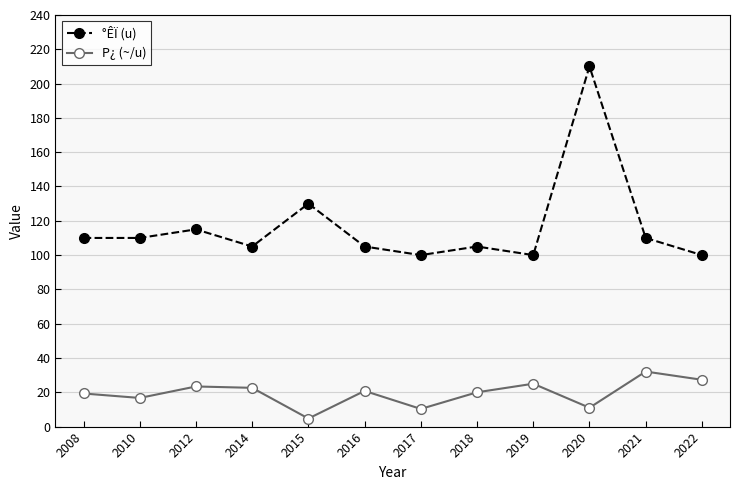

At which category does °ÊÏ (u) reach its first local peak?

2012